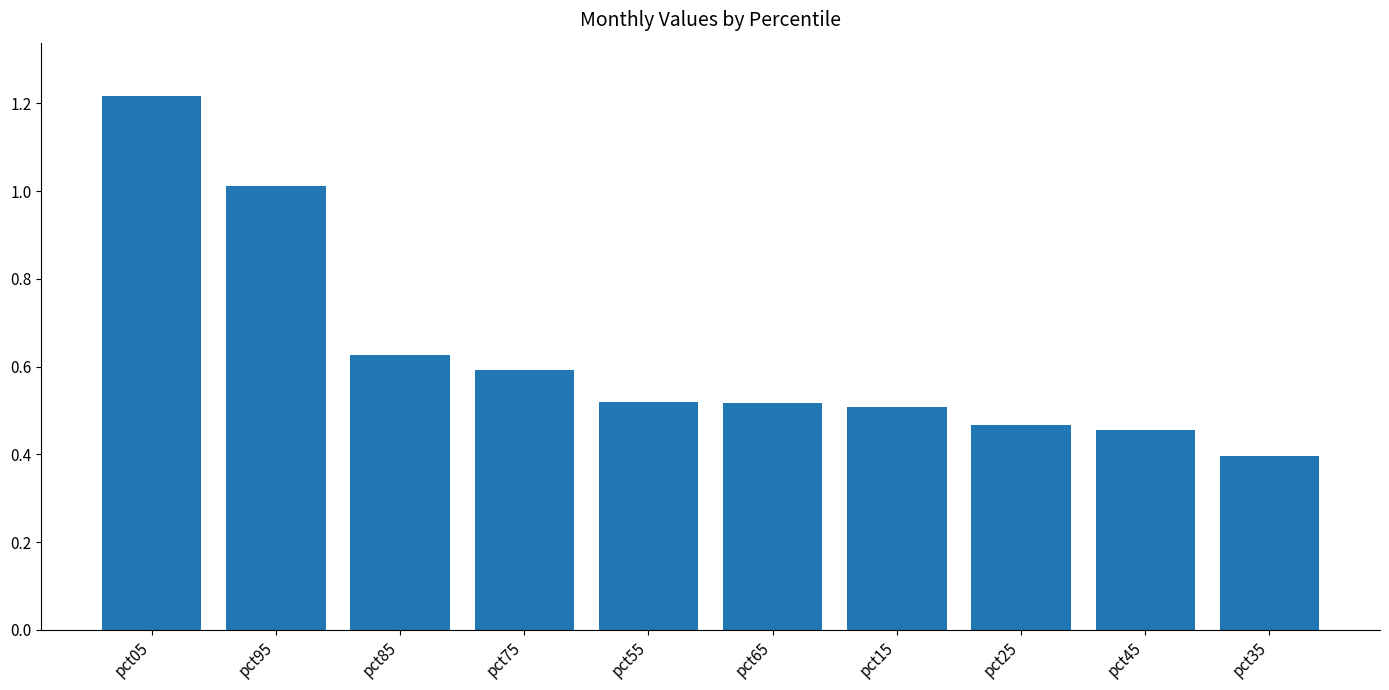

What is the difference between the maximum and minimum values?

0.8